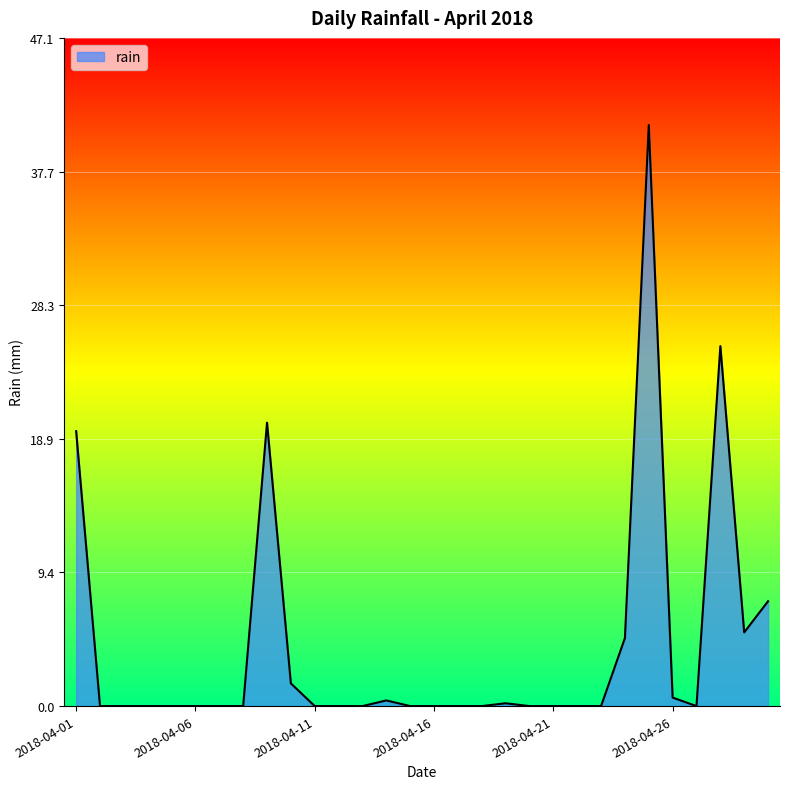

What is the greatest value displayed?

41.0